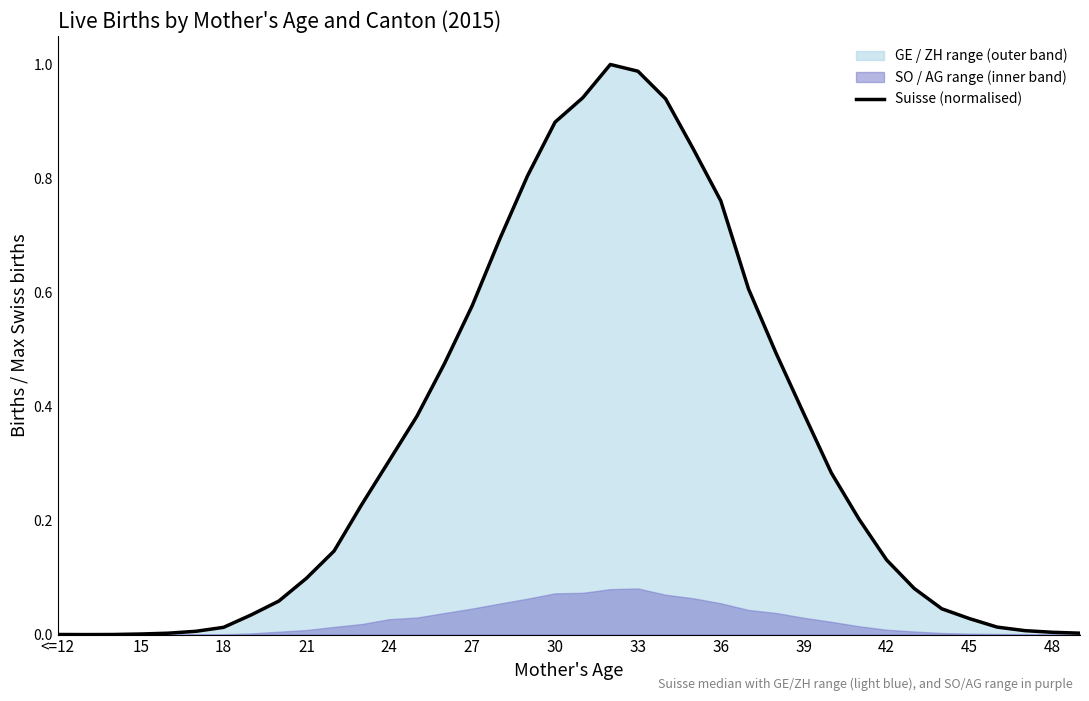

How many positive values are there?

37